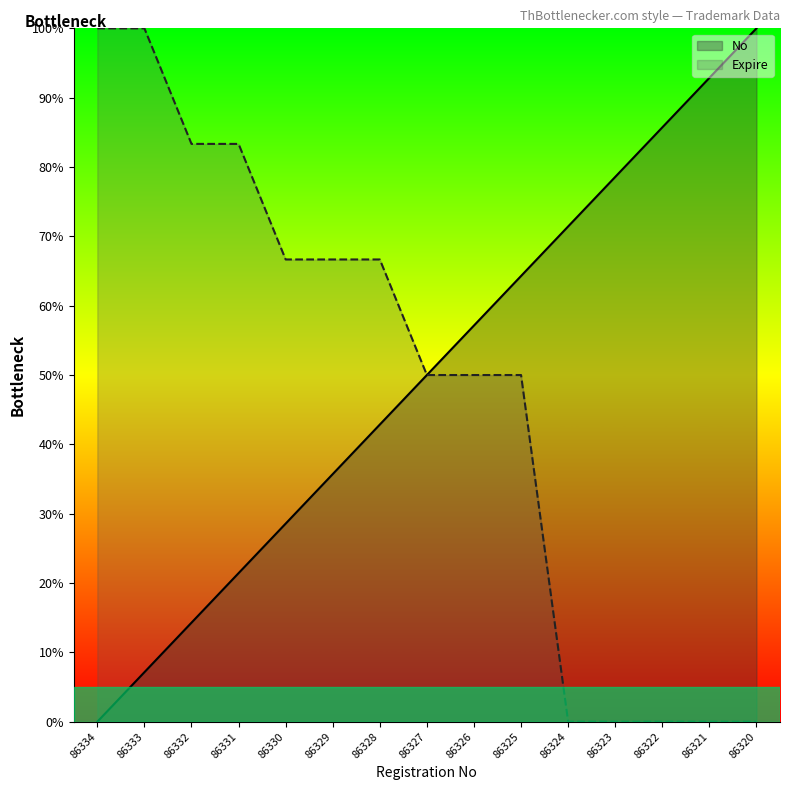

What is the sum of all Expire values?

7.2